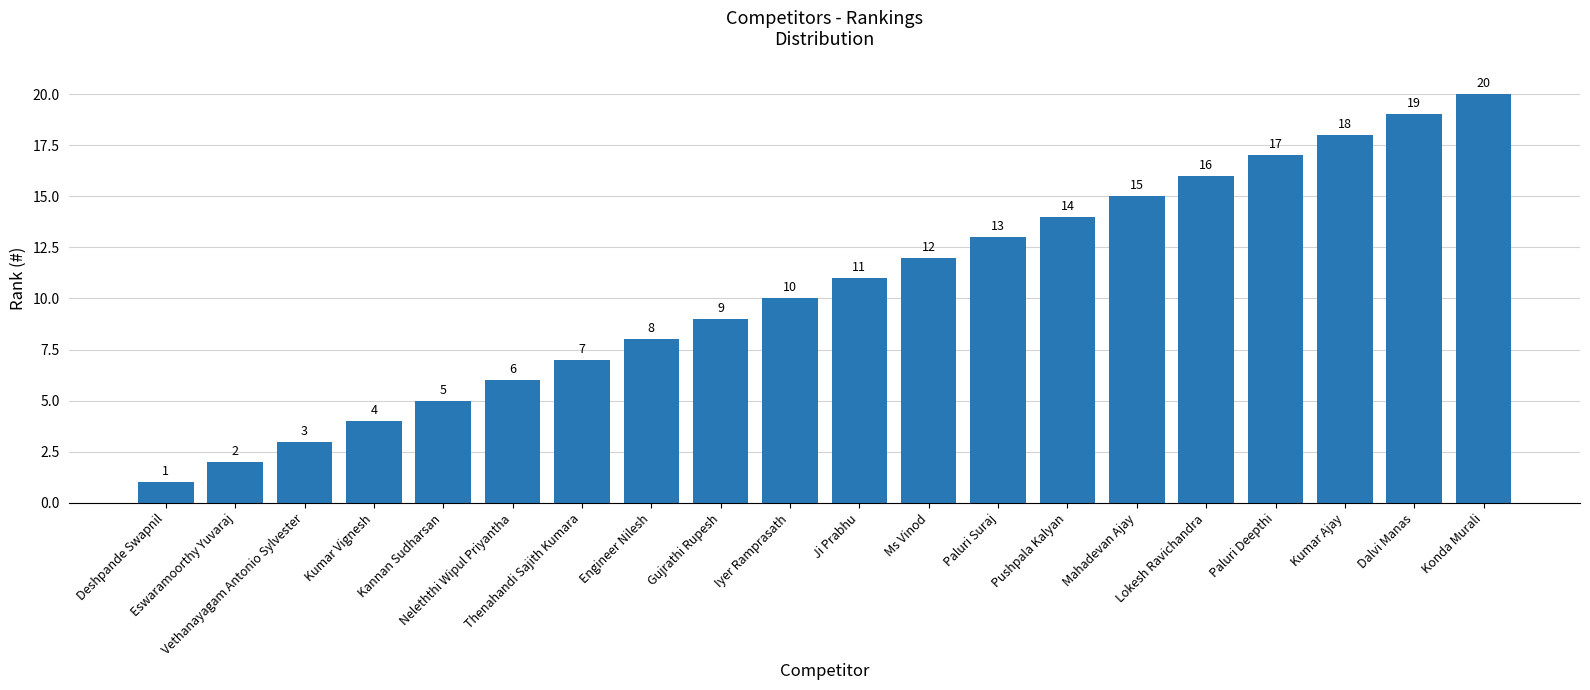

How many bars are there in total?

20